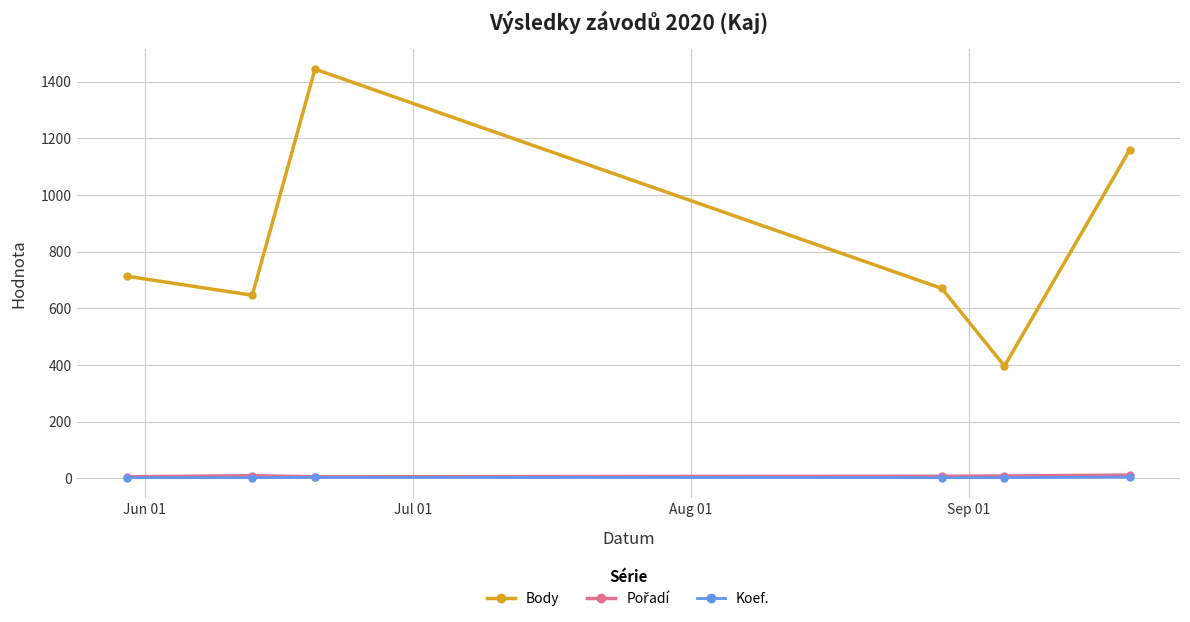

How many interior local peaks does the Body series have?

1